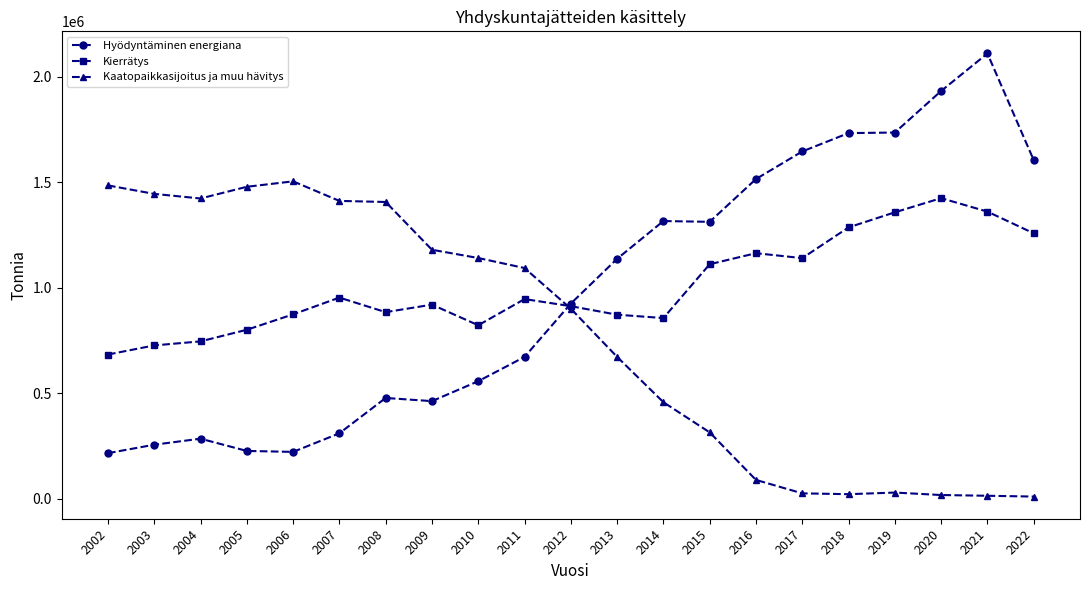

What is the spread (max minus min) of values at 2009?

717090